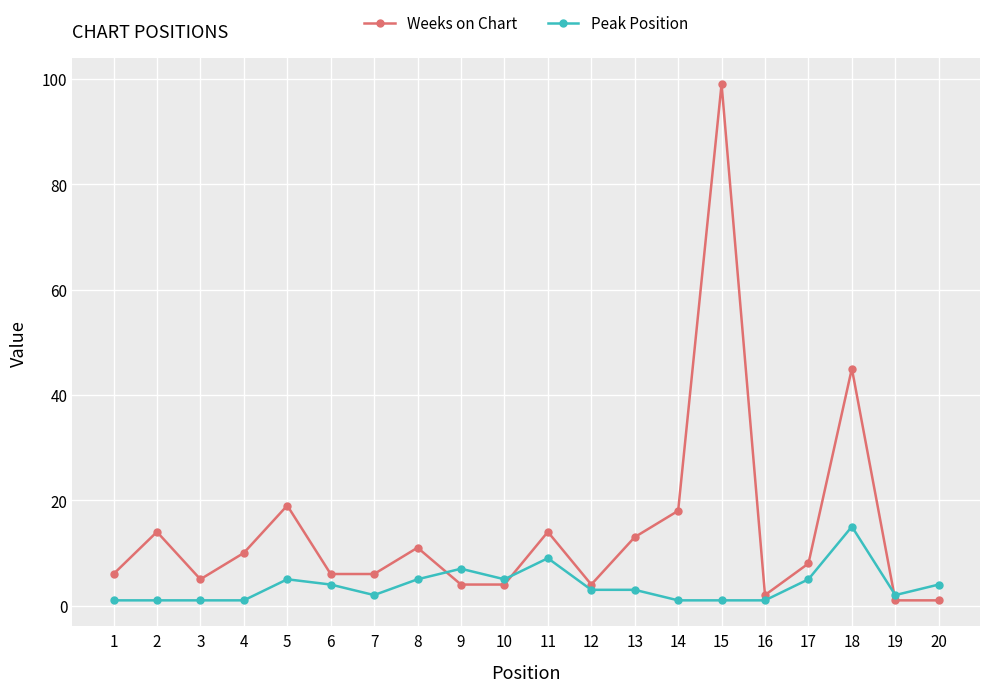

At 17, list the series in order from largest to smallest.

Weeks on Chart, Peak Position